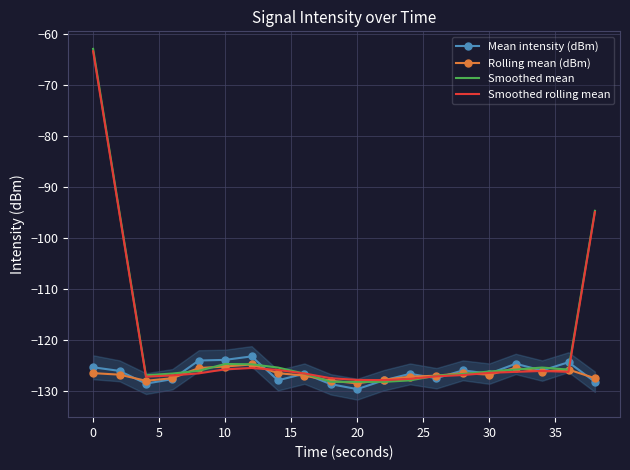

What is the minimum value for Mean intensity (dBm)?

-129.6